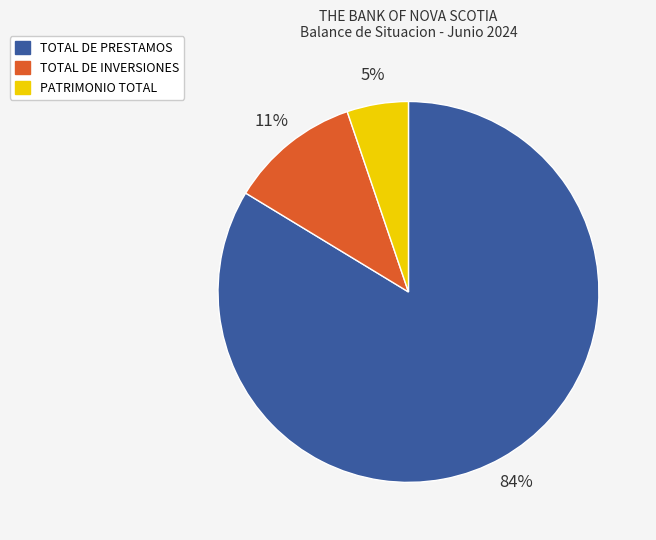

Which slice represents more than half of the pie?

TOTAL DE PRESTAMOS